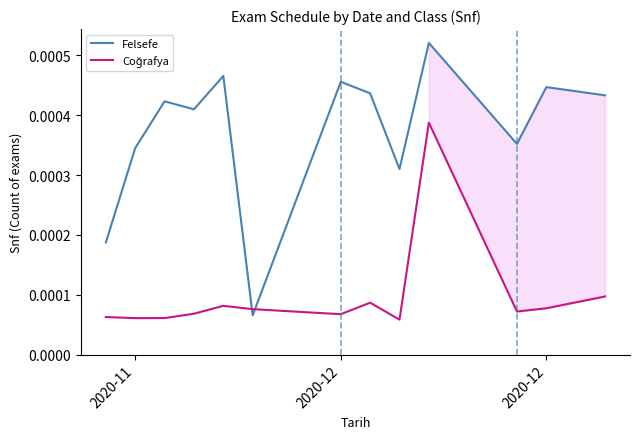

Which series has the widest spread of values?

Felsefe